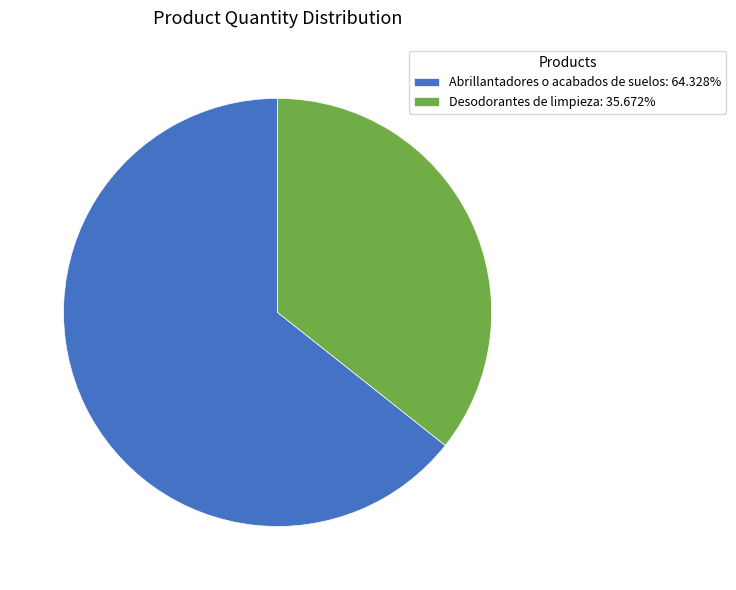

What is the largest slice in the pie chart?

Abrillantadores o acabados de suelos